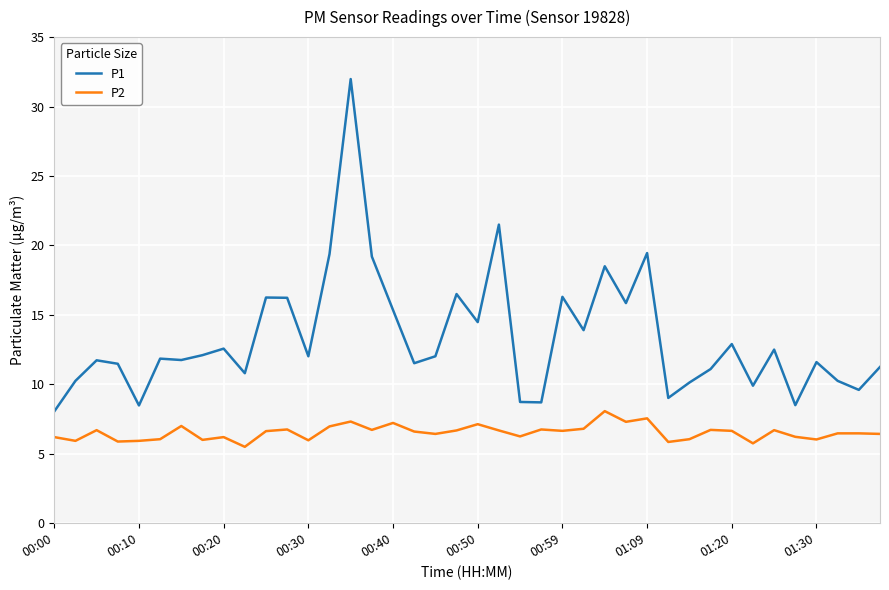

True or false: P2 and P1 intersect in this chart.

False